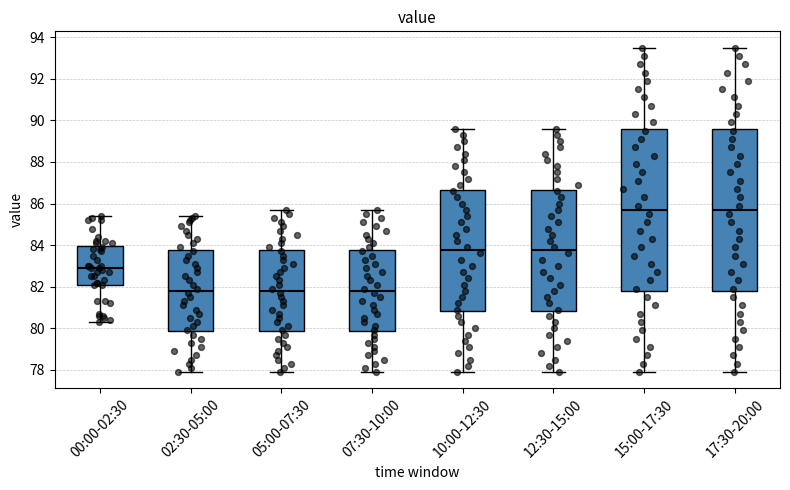

Where is the upper edge of the box for 02:30-05:00 on the y-axis? The values are not printed on the chart, so give them approximately, as read against the axis.

83.8